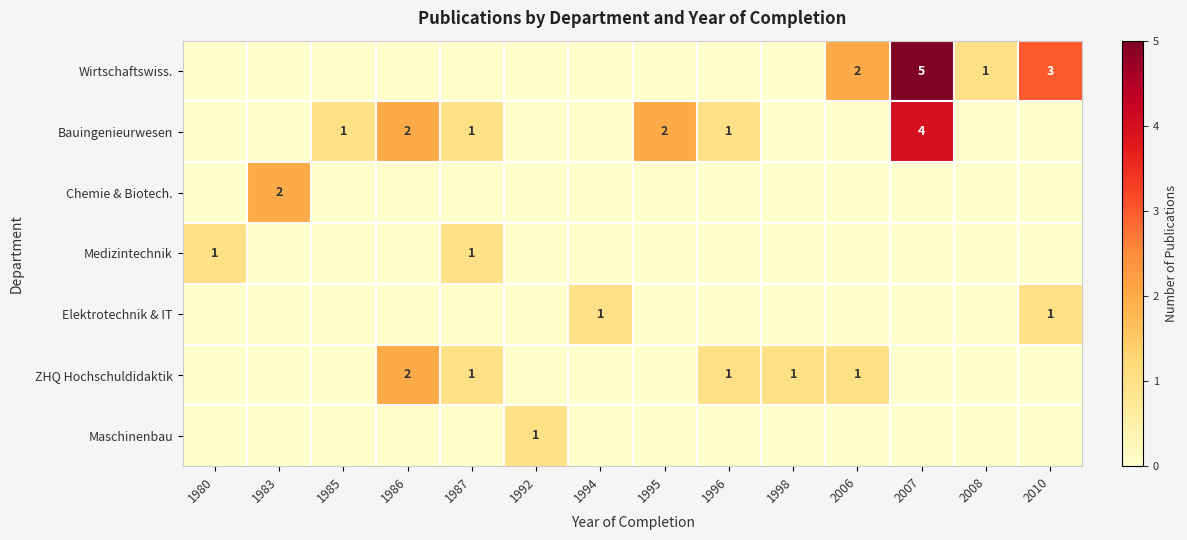

The value of Wirtschaftswiss. at 2006 is 2. True or false?

True